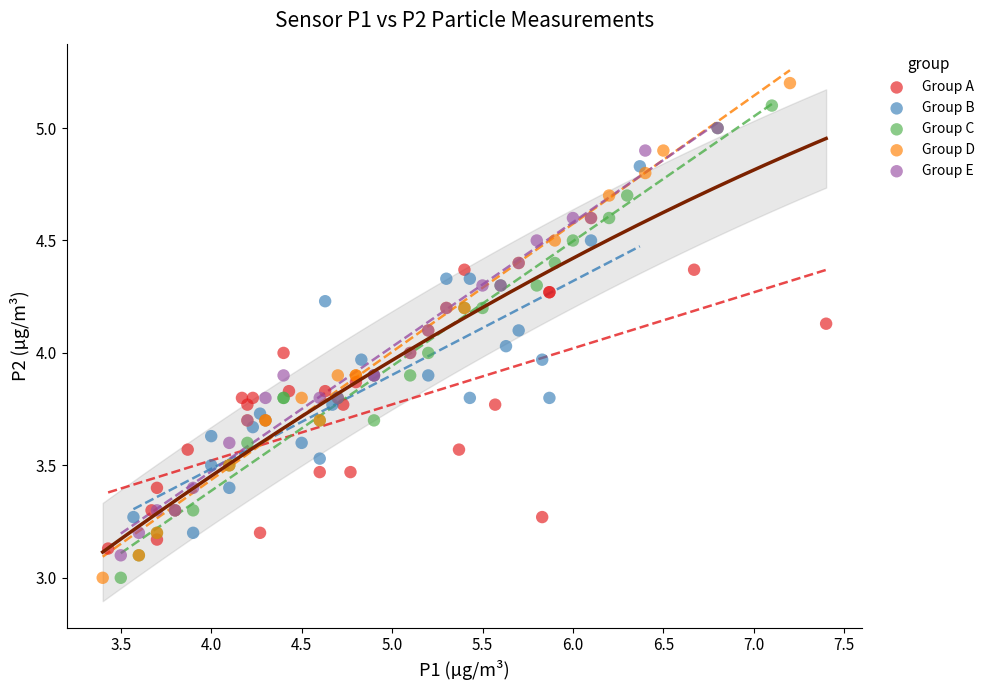

What are all the series names shown in the legend?

Group A, Group B, Group C, Group D, Group E